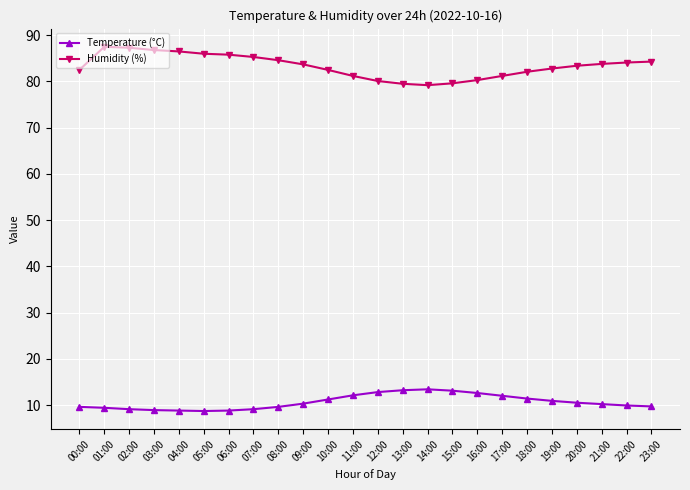

True or false: Temperature (°C) has more than 0 points higher than both neighbors.

True